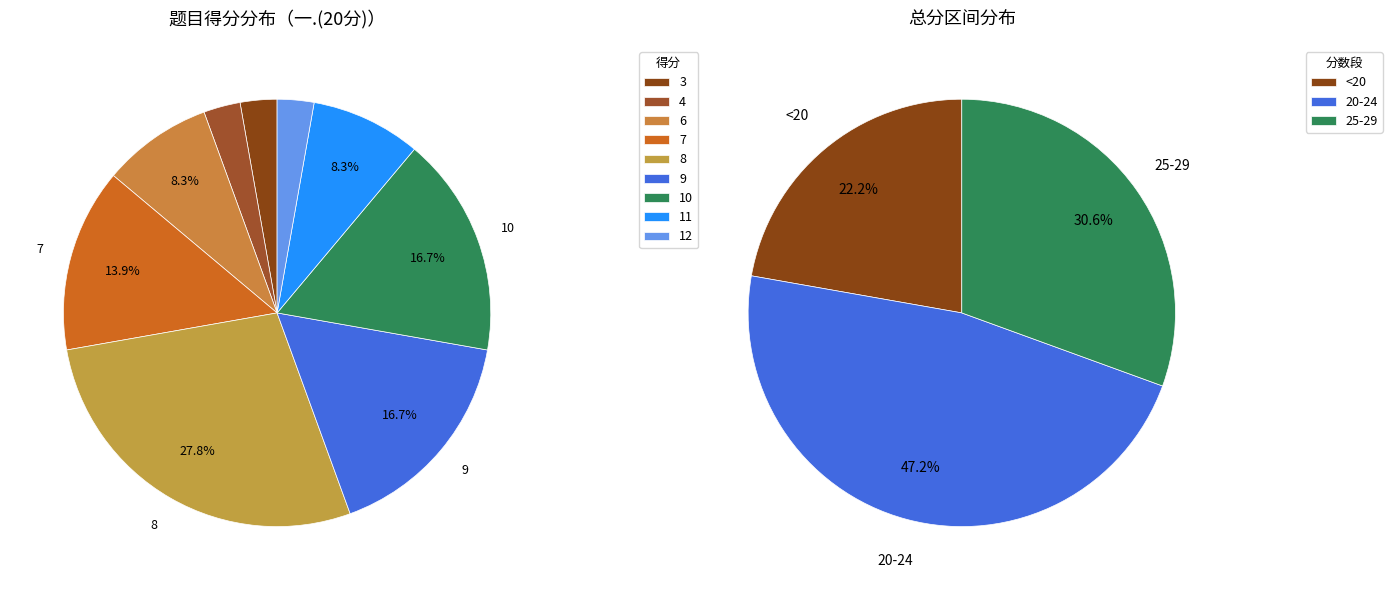

The 9 slice represents 31% of the pie. True or false?

False